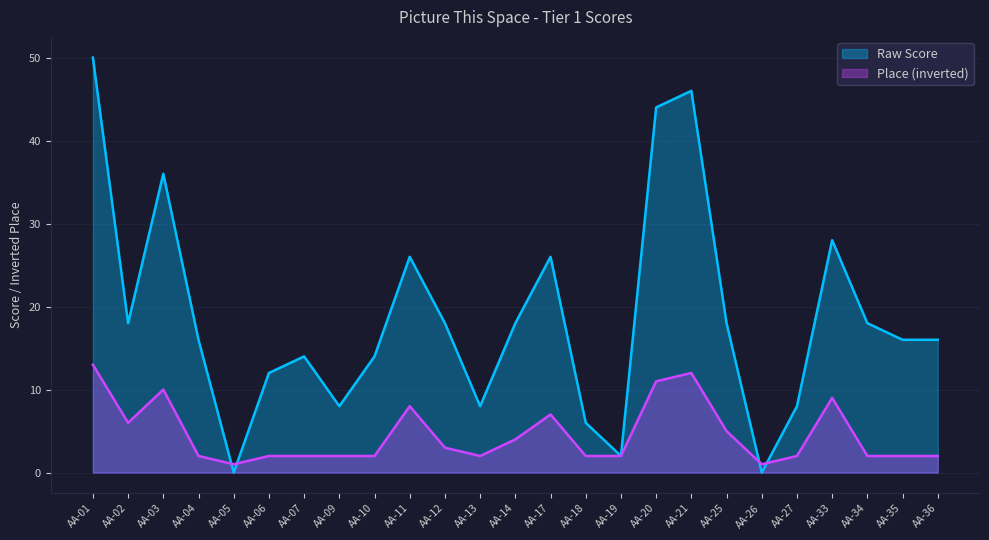

What is the value of the Place point at the 24th from the left?

2